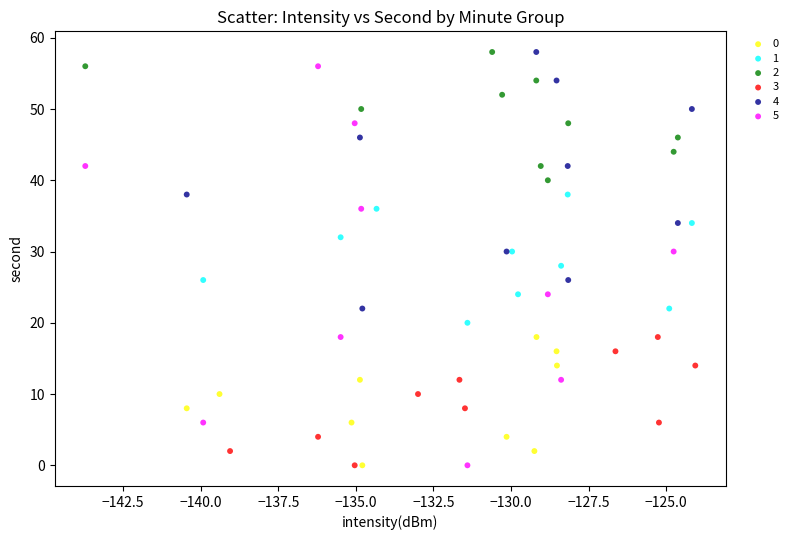

Which series has the largest Y range (max minus min)?

5